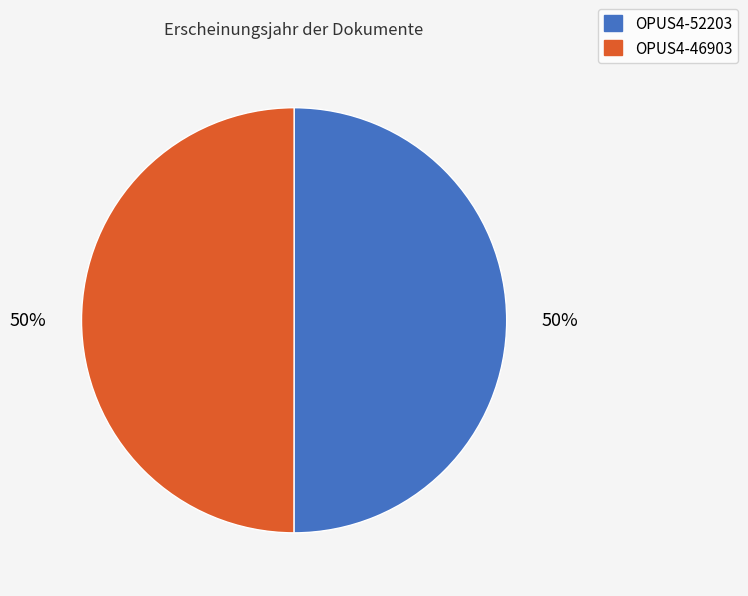

The OPUS4-52203 slice represents 50% of the pie. True or false?

True